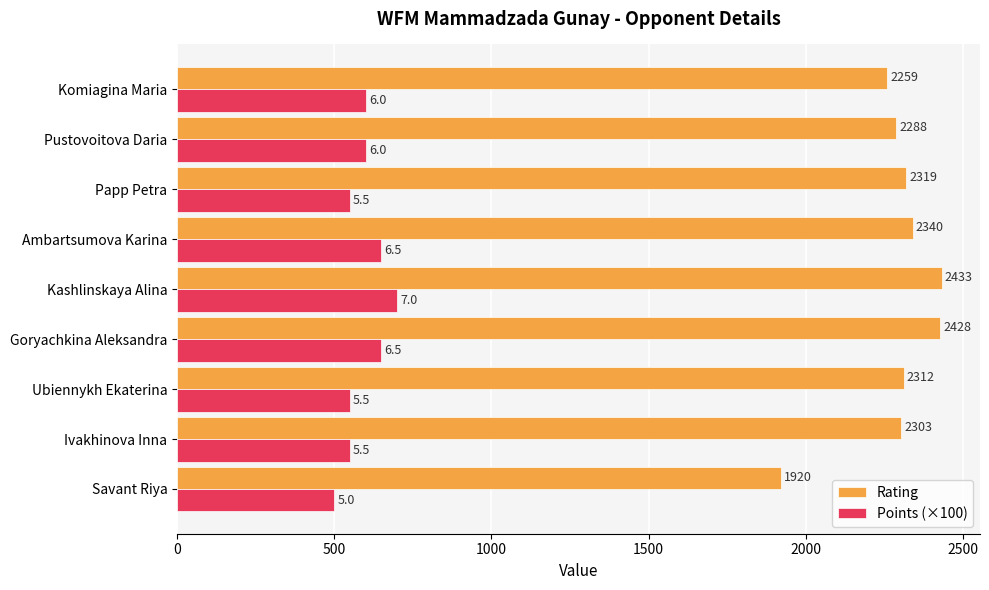

Rank the series by their maximum value, from highest to lowest.

Rating, Points (×100)